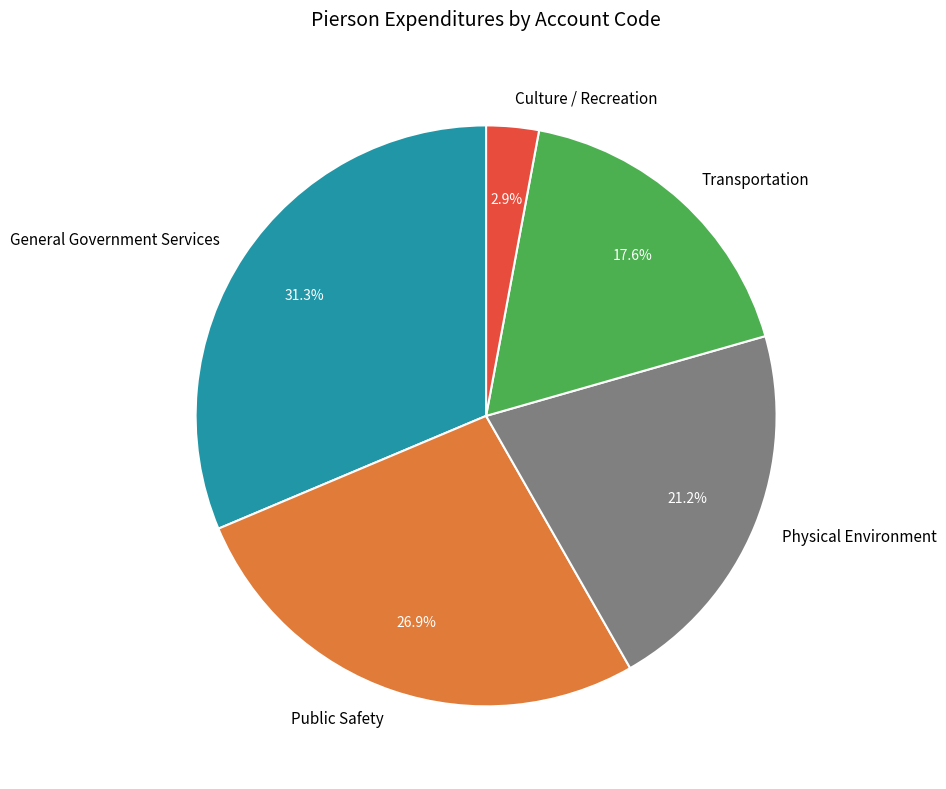

Rank the categories by value from lowest to highest.

Culture / Recreation, Transportation, Physical Environment, Public Safety, General Government Services